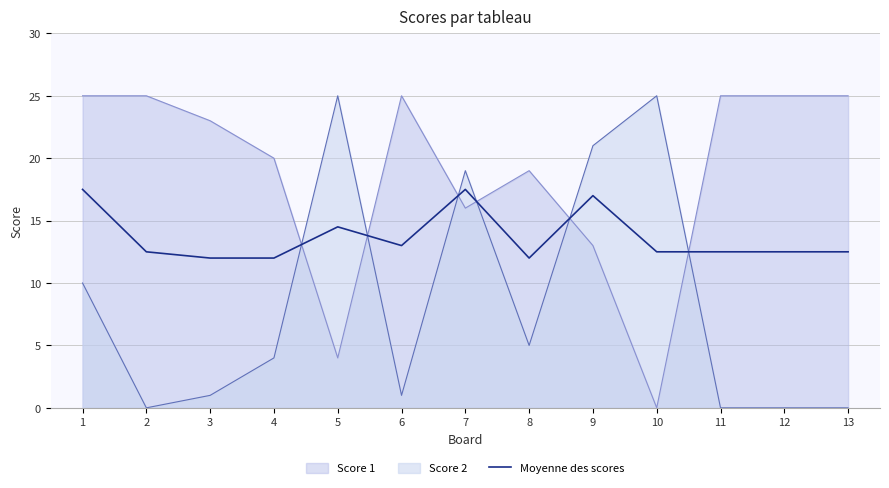

Reading left to right, extract all data points from this chart.

1=17.5	2=12.5	3=12.0	4=12.0	5=14.5	6=13.0	7=17.5	8=12.0	9=17.0	10=12.5	11=12.5	12=12.5	13=12.5